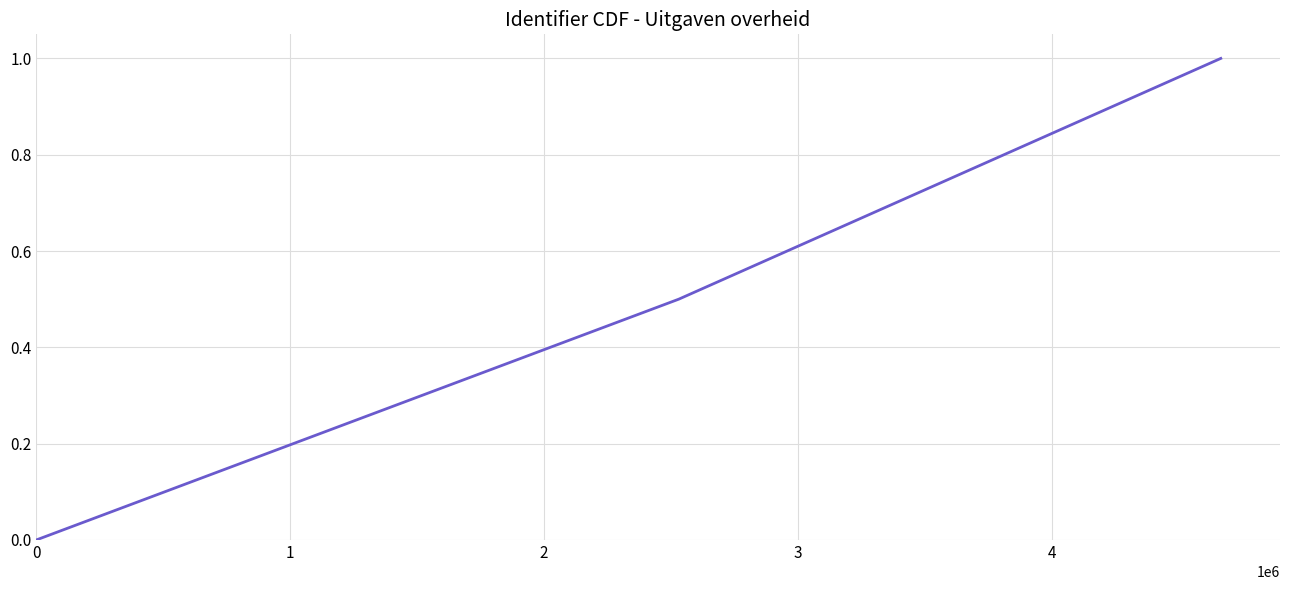

What is the maximum value shown in the chart?

1.0